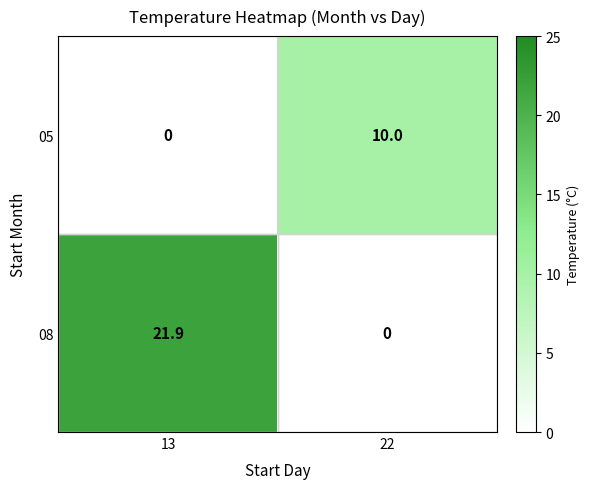

Where is 08 nearest to the value 10?

22